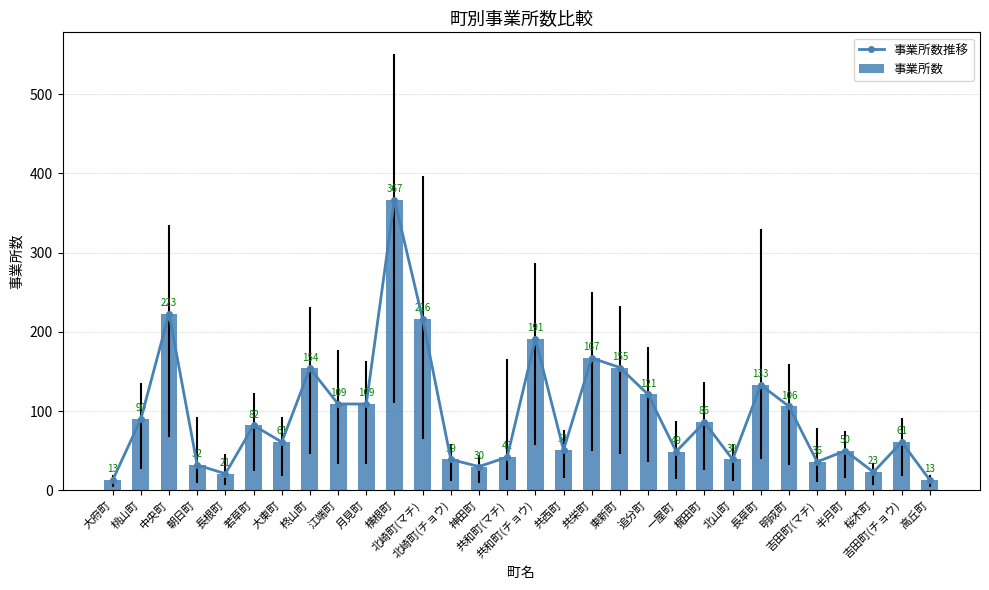

What is the lowest value of the 事業所数 series?

13